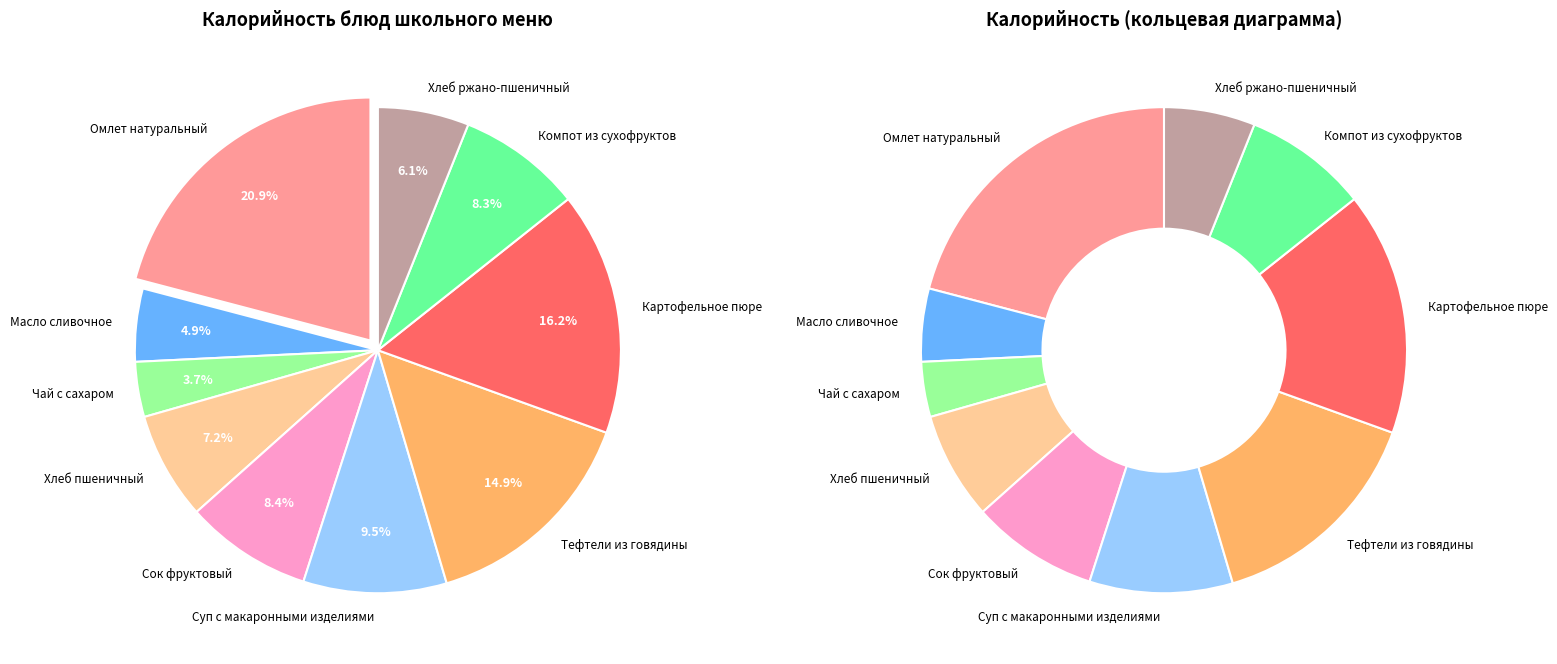

To the nearest percent, what is the difference between the largest and smallest slice percentages?

17%